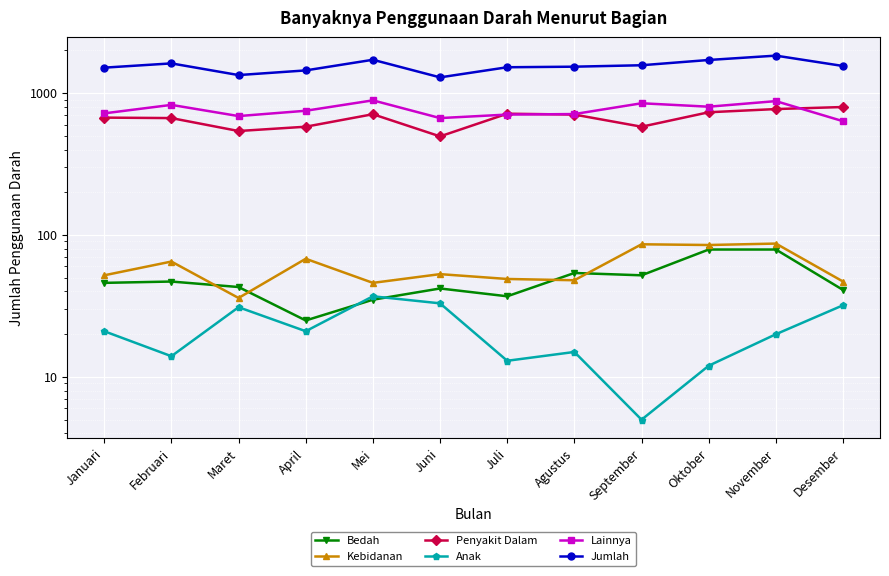

What value does the Jumlah series have at Januari?

1509